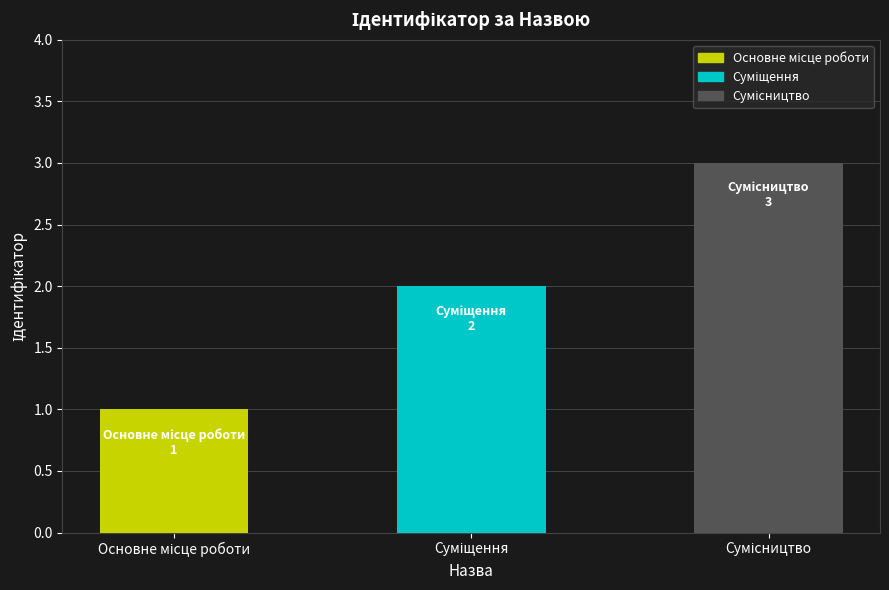

What is the sum of all values?

6